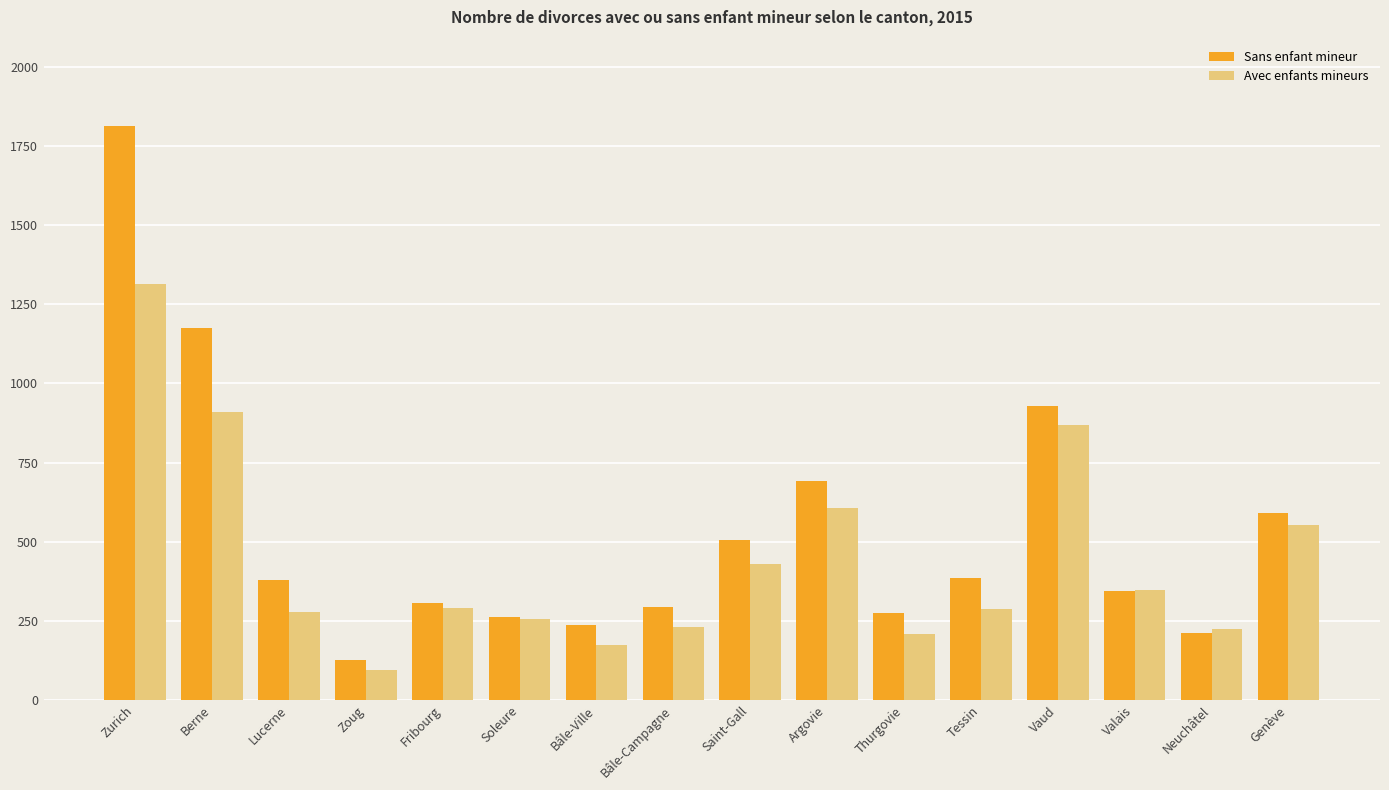

What is the total value across all series at Vaud?

1798